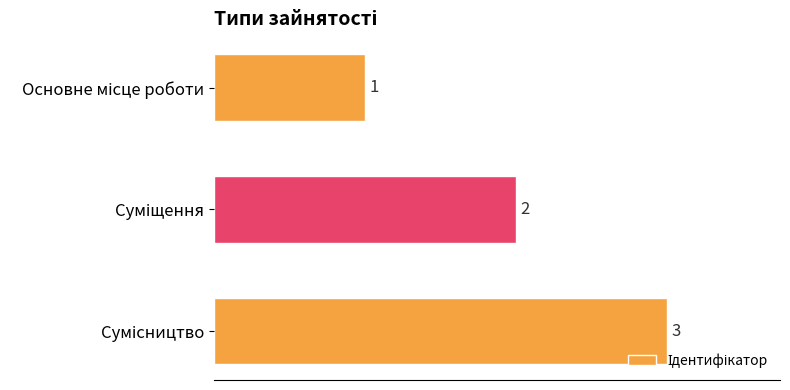

What is the value of the 2nd bar from the top?

2